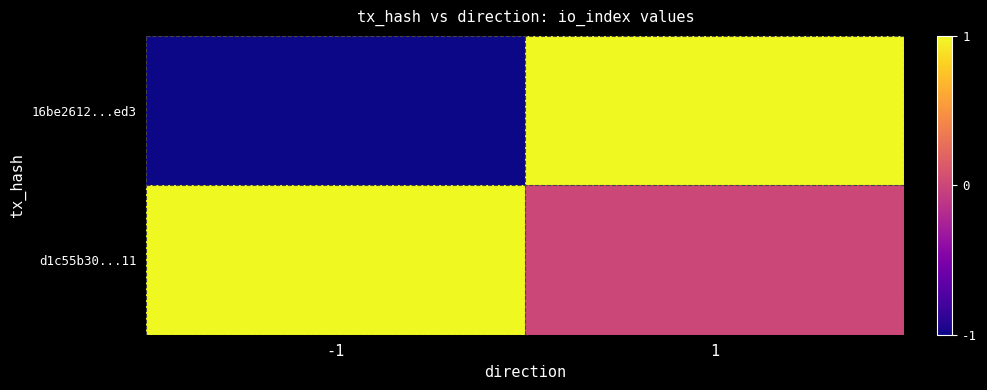

At which category is the sum across all series the highest?

1